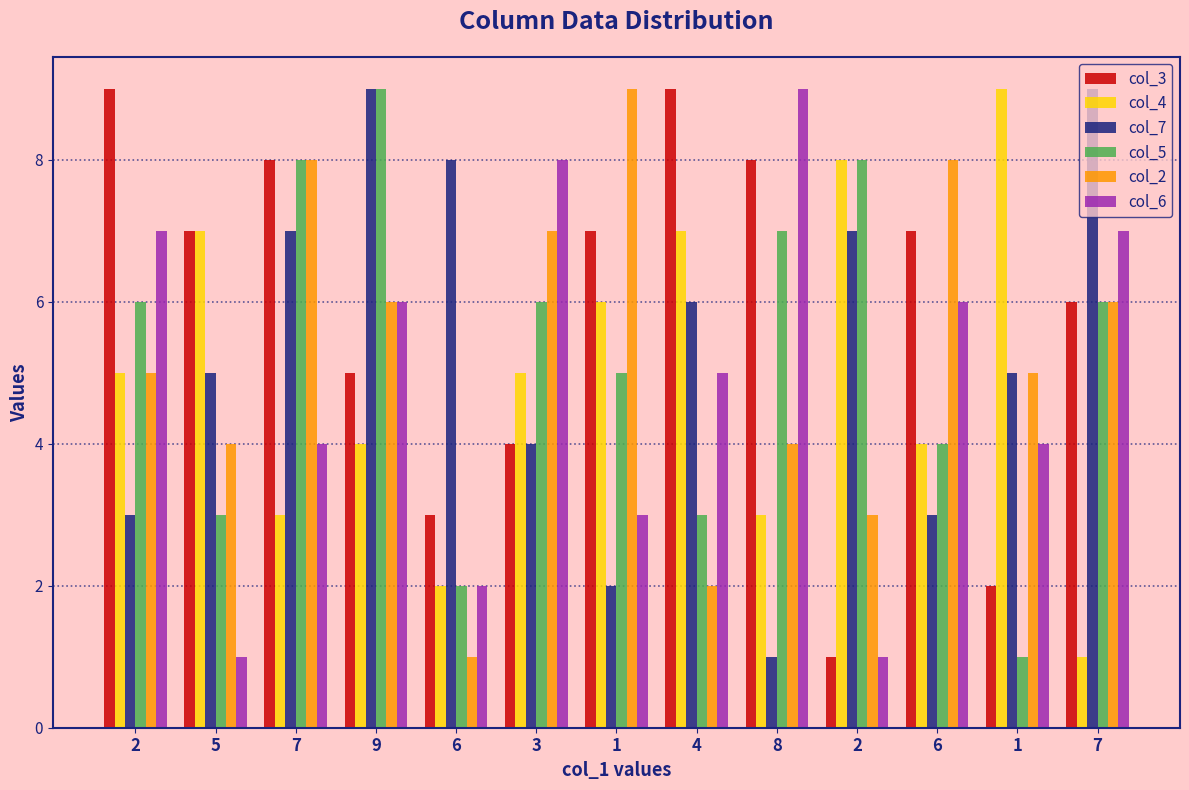

The col_4 series shows 2 at 3. True or false?

False